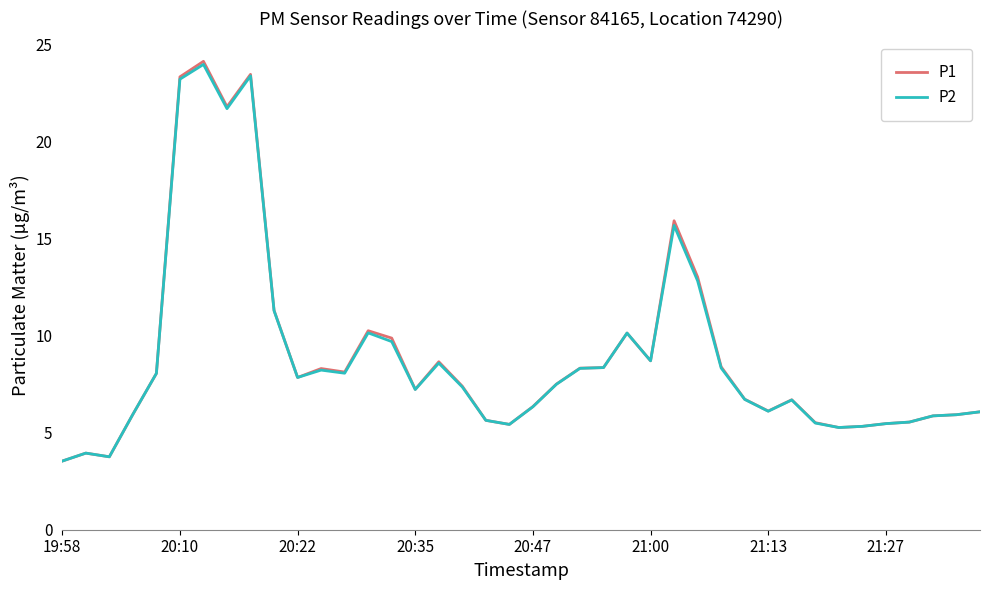

What is the highest value of the P2 series?

24.0